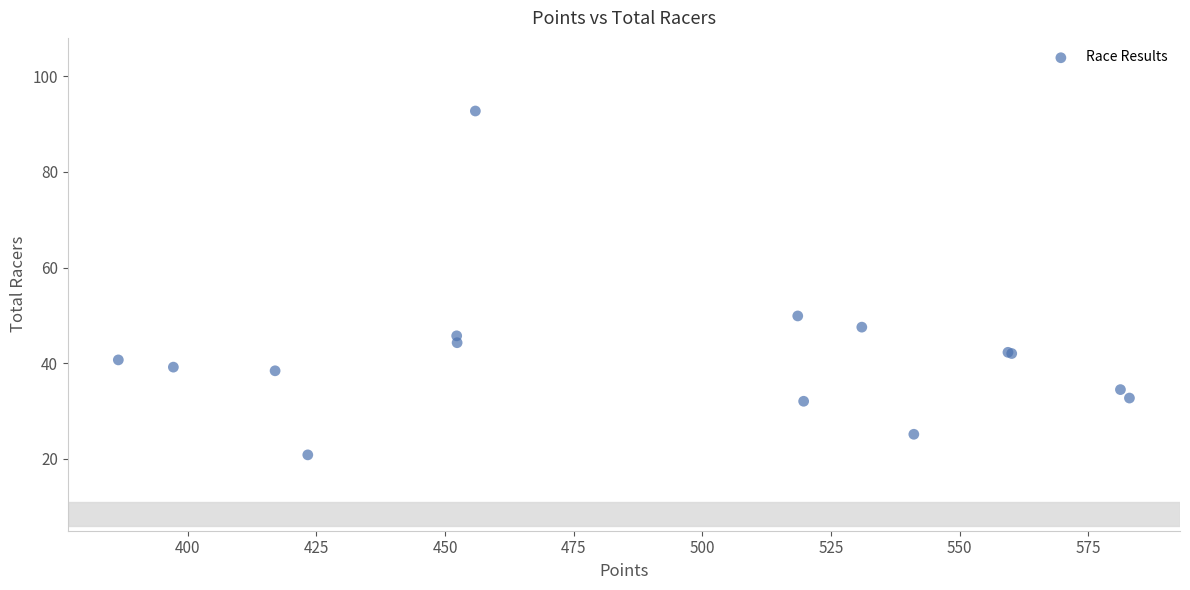

What Y value in the scatter plot is closest to 56?

49.9